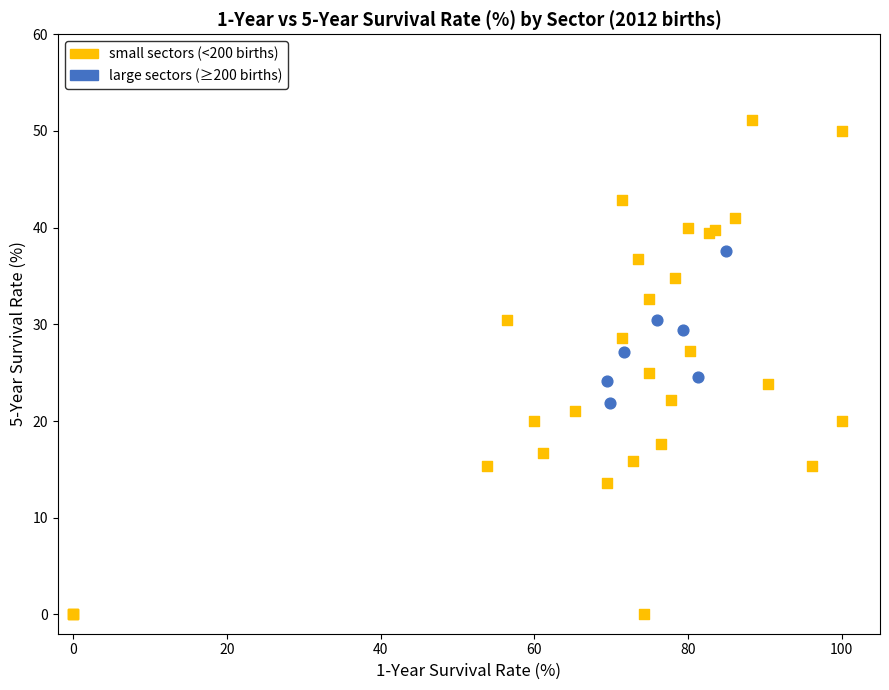

Which series contains the highest Y value?

small sectors (<200 births)